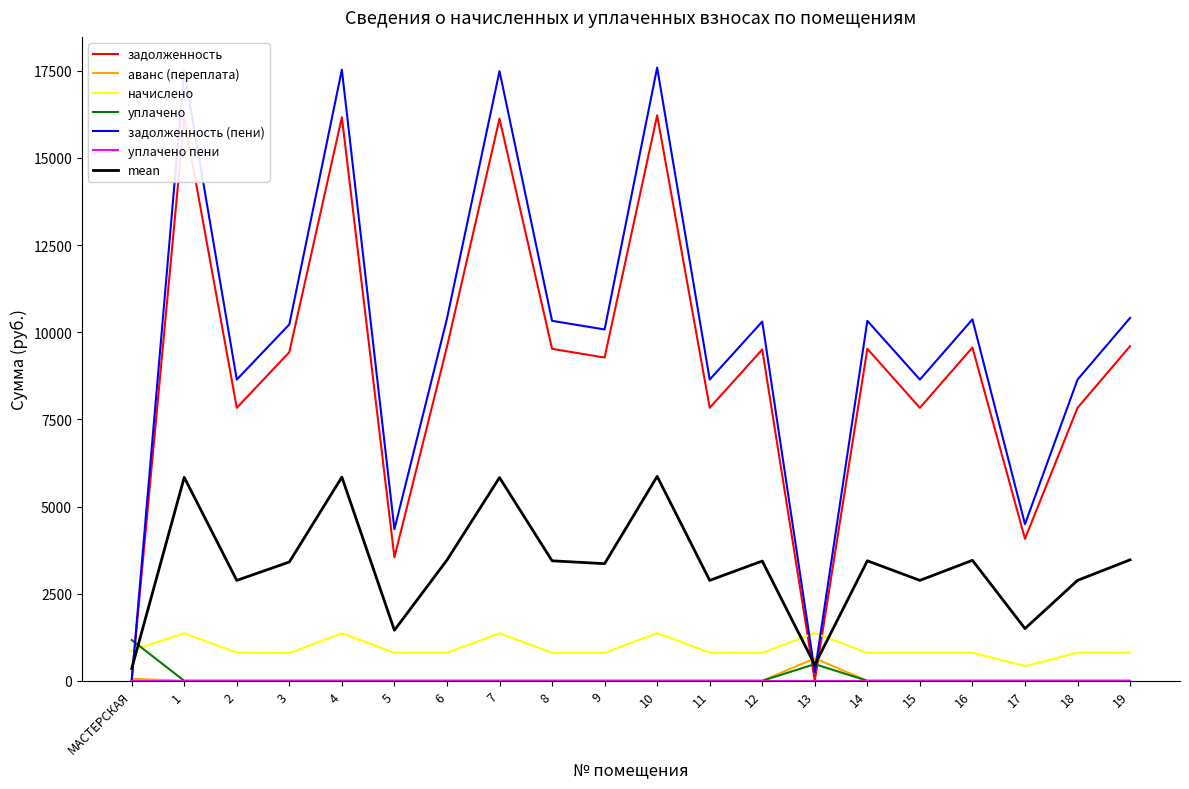

How many lines are shown in the chart?

7